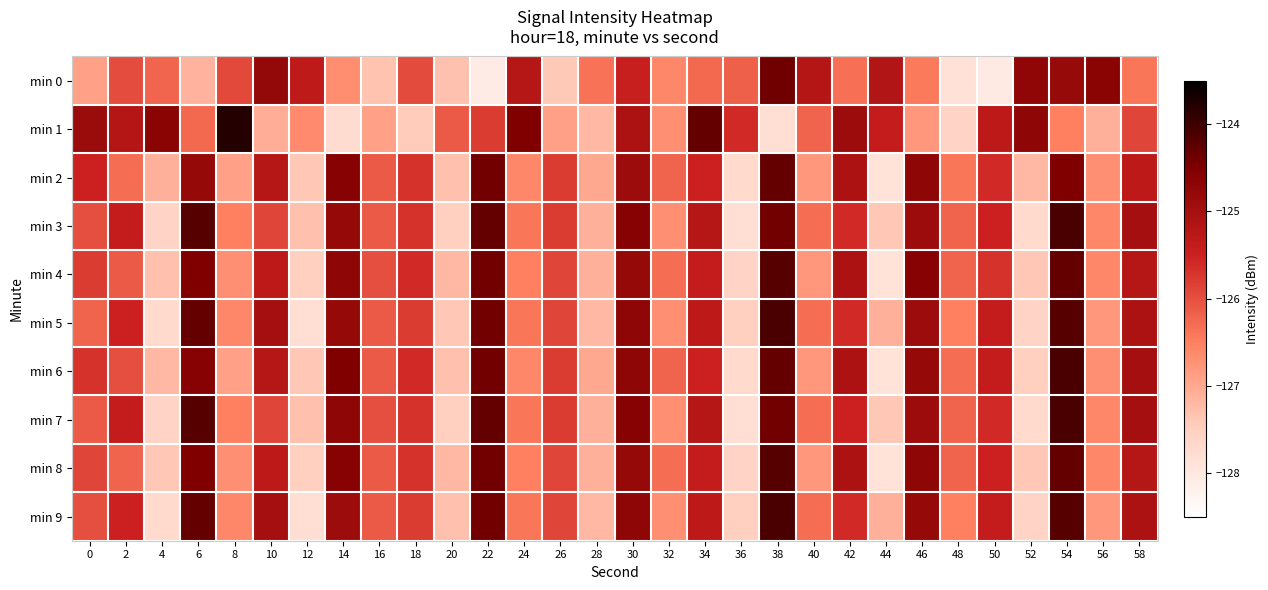

At which category does the chart reach its minimum across all series?

22